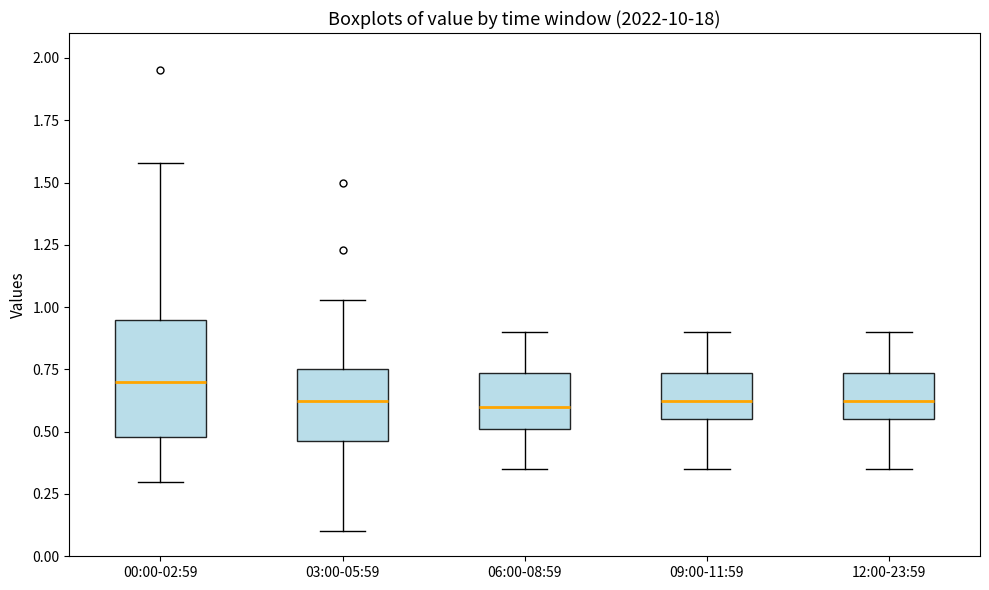

Which box's median line is the highest?

00:00-02:59